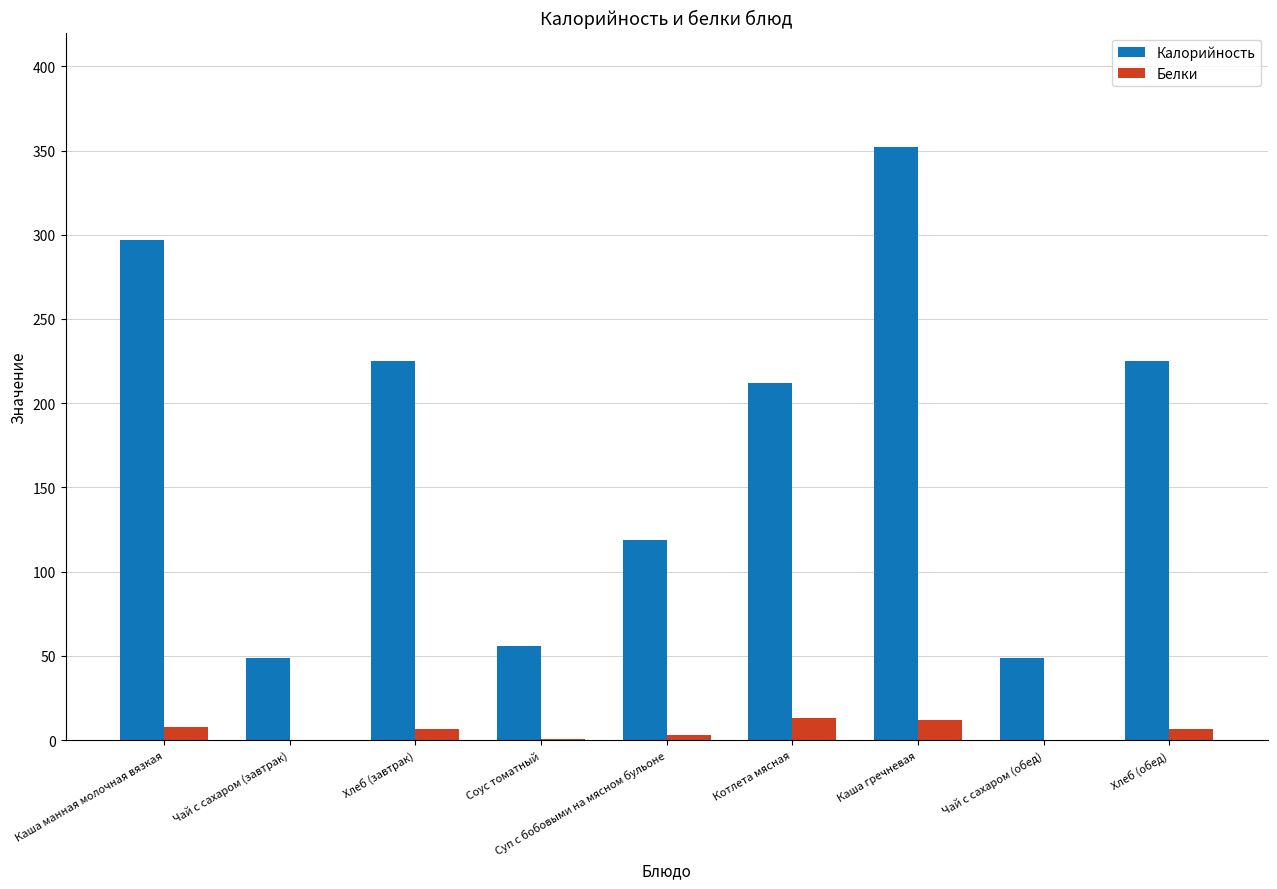

What is the sum of all Калорийность values?

1583.5